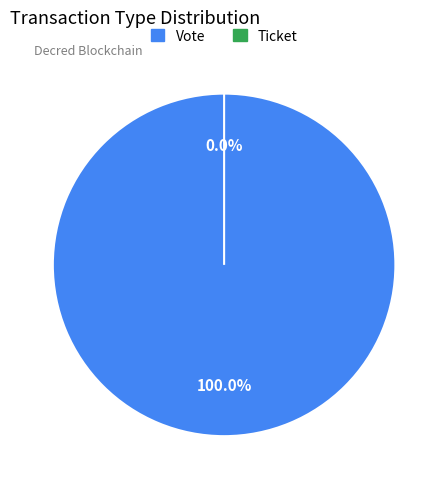

To the nearest percent, what is the average slice percentage?

50%